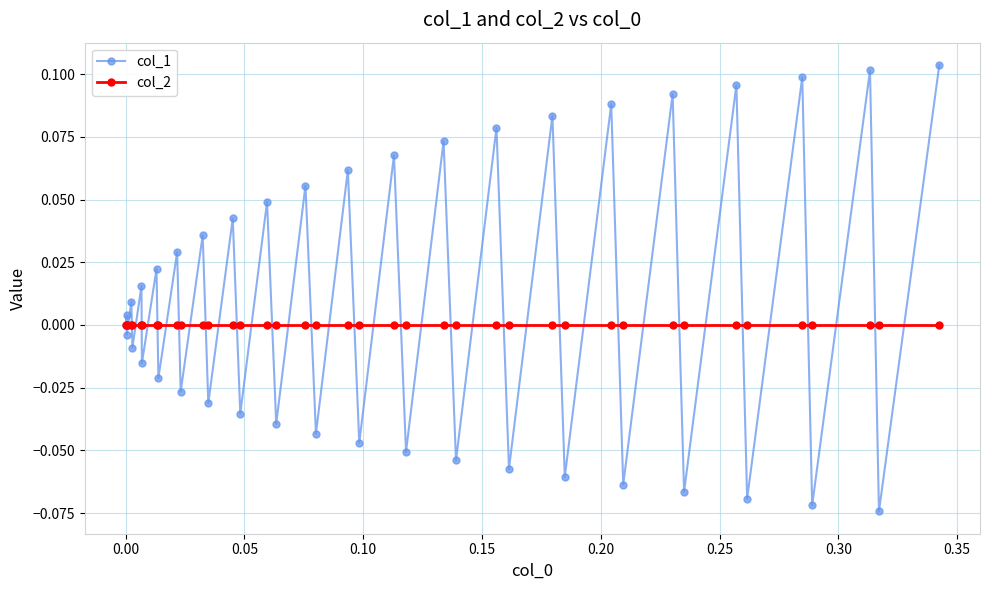

Rank the series by their maximum value, from highest to lowest.

col_1, col_2